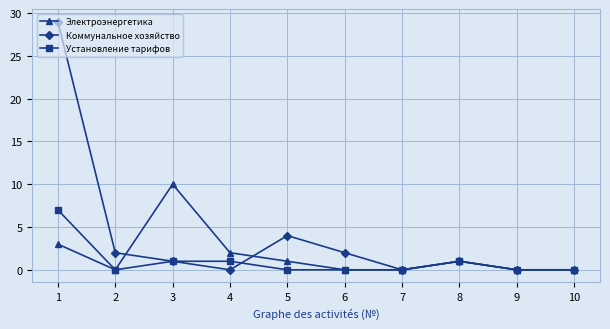

Count the number of categories in the chart.

10